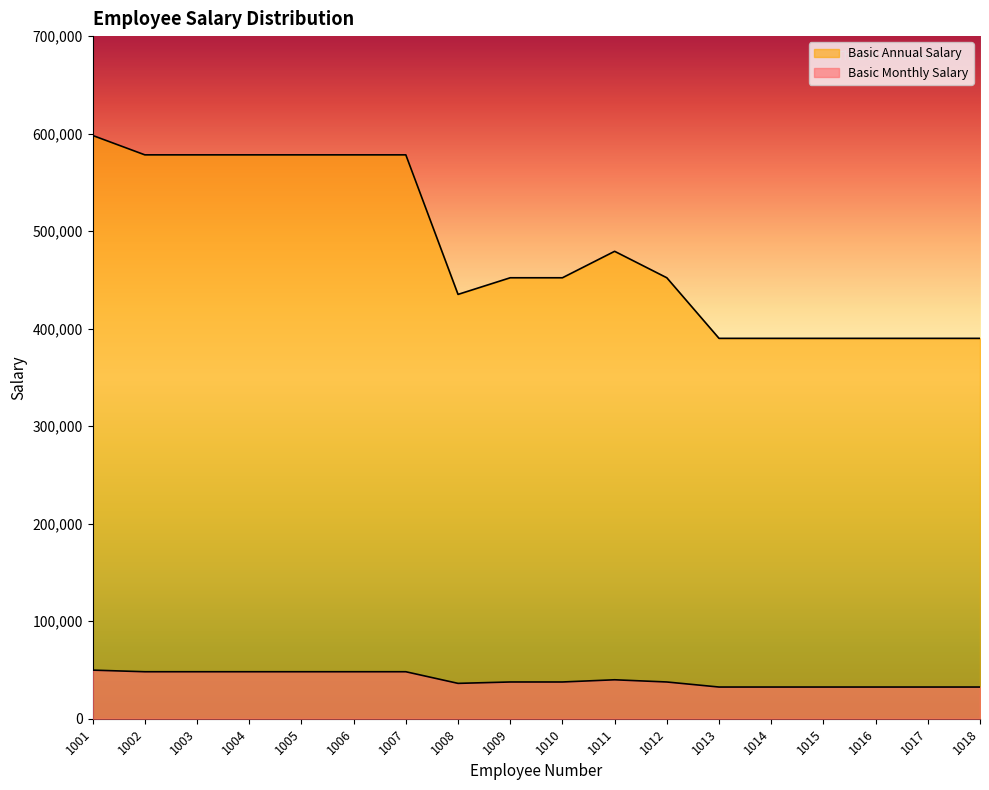

Reading left to right, extract all data points from this chart.

Basic Monthly Salary: 1001=49843.6	1002=48186.1	1003=48186.1	1004=48186.1	1005=48186.1	1006=48186.1	1007=48186.1	1008=36262.3	1009=37683.0	1010=37683.0	1011=39944.0	1012=37683.0	1013=32505.1	1014=32505.1	1015=32505.1	1016=32505.1	1017=32505.1	1018=32505.1
Basic Annual Salary: 1001=598123.0	1002=578233.4	1003=578233.4	1004=578233.4	1005=578233.4	1006=578233.4	1007=578233.4	1008=435147.1	1009=452196.0	1010=452196.0	1011=479327.8	1012=452196.0	1013=390061.2	1014=390061.2	1015=390061.2	1016=390061.2	1017=390061.2	1018=390061.2